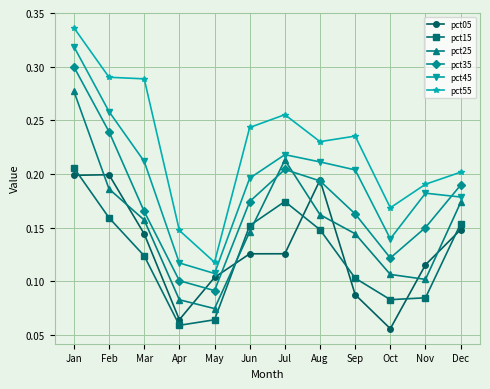

Is the value of pct25 at May greater than the value of pct45 at Aug?

No